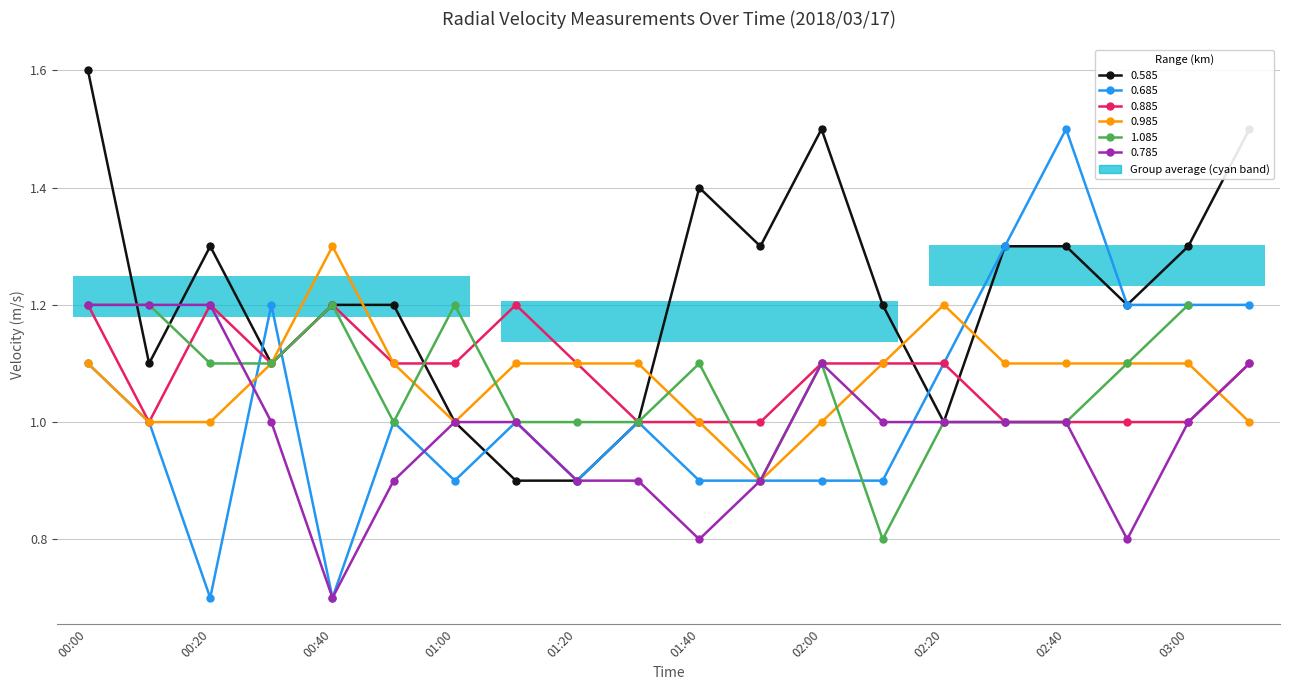

Are the bars horizontal?

Yes